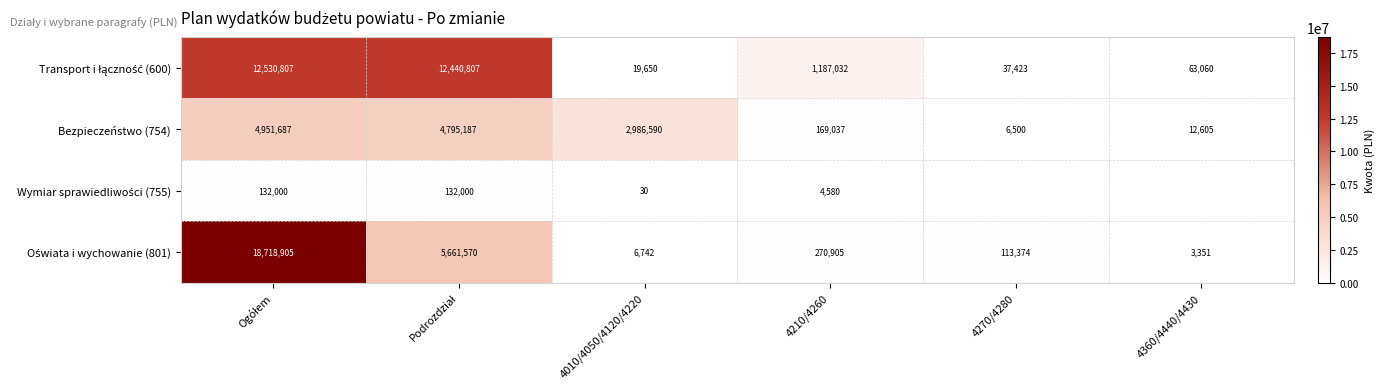

At how many categories does at least one series exceed 14104090?

1